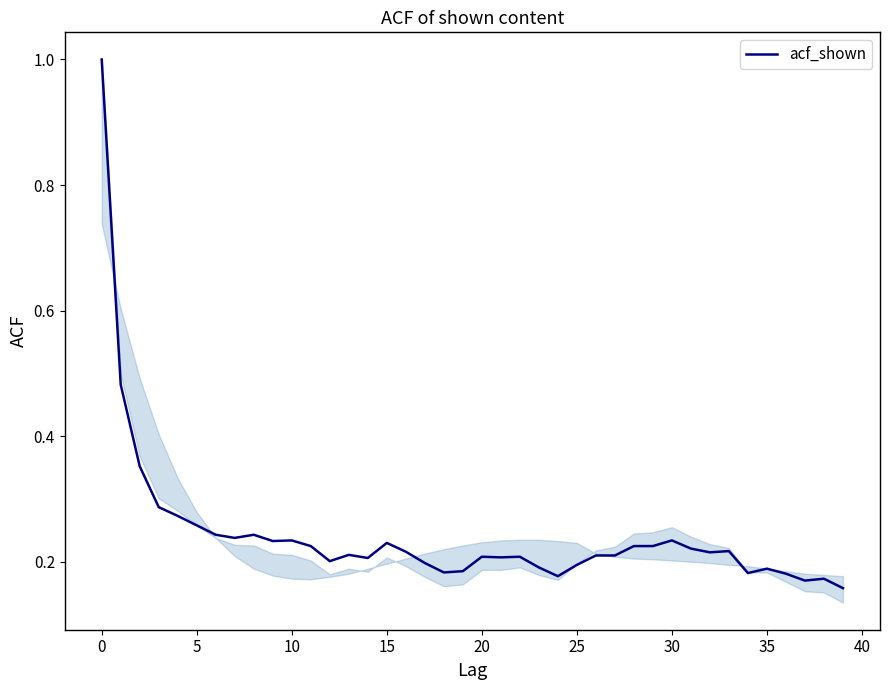

What is the difference between the maximum and minimum values?

0.8